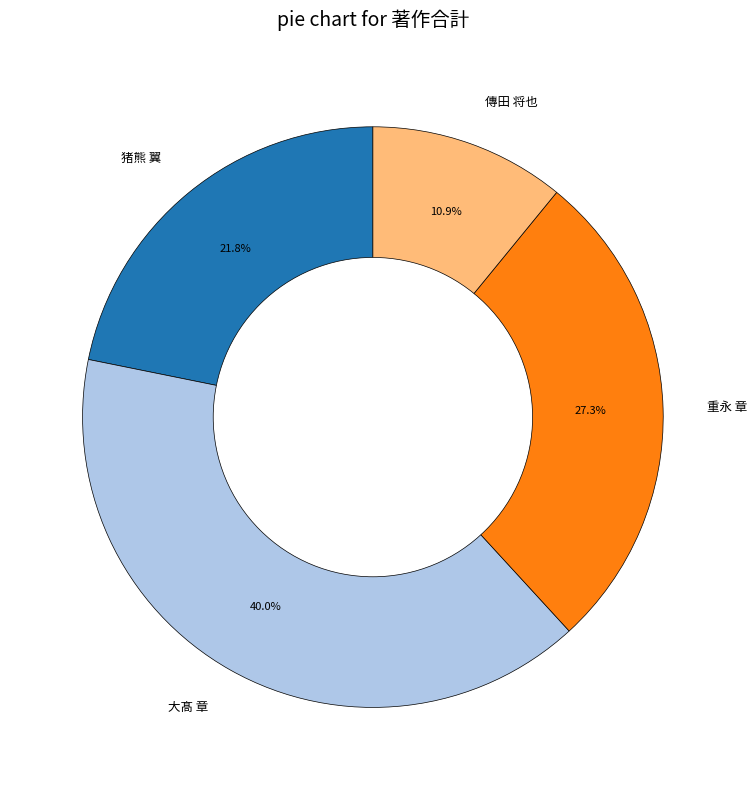

Which category has the smallest portion of the pie?

傳田 将也